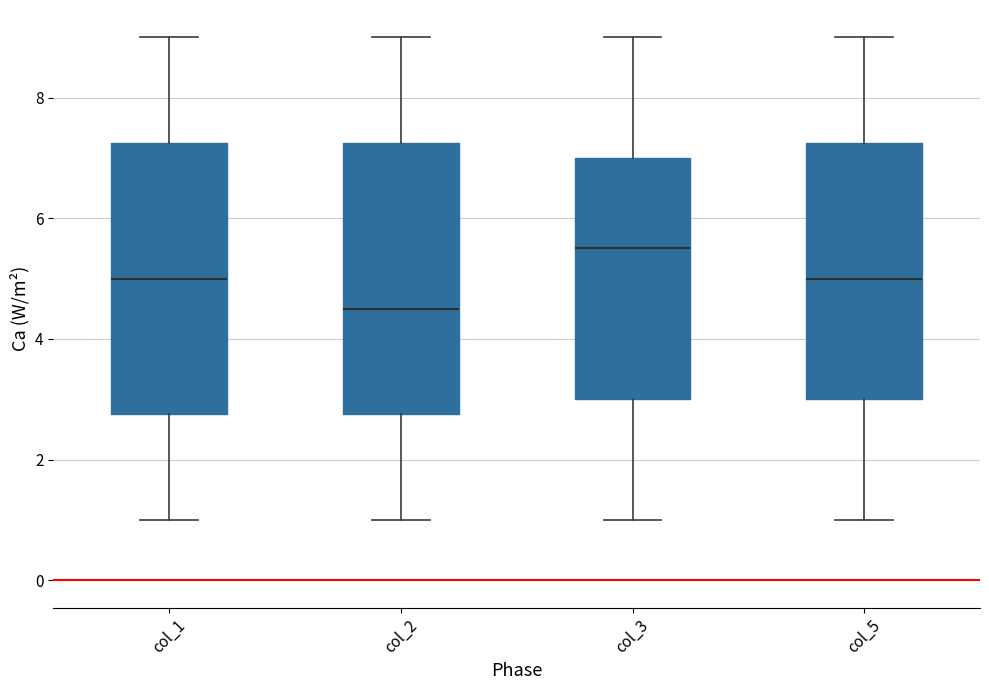

Reading left to right, read every box against the y-axis: the position of its median line, the range the box covers, and the ends of its whiskers. The values are not printed on the chart, so give them approximately, as read against the axis.

col_1: median 5.0, box 2.8 to 7.2, whiskers 1.0 to 9.0
col_2: median 4.6, box 2.8 to 7.2, whiskers 1.0 to 9.0
col_3: median 5.6, box 3.0 to 7.0, whiskers 1.0 to 9.0
col_5: median 5.0, box 3.0 to 7.2, whiskers 1.0 to 9.0